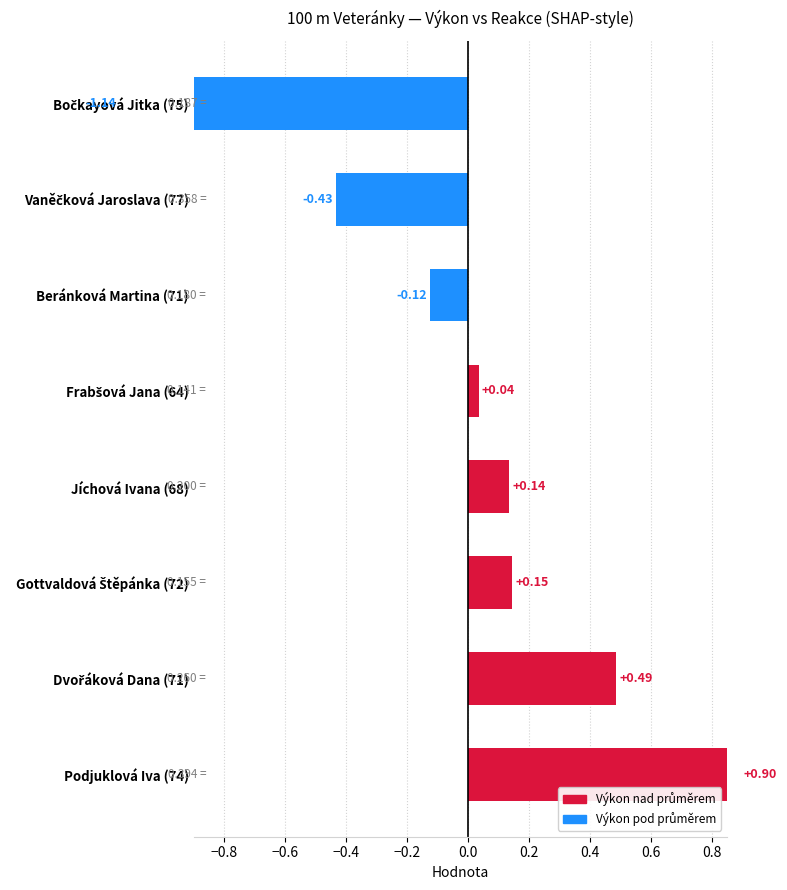

What is the value of the 2nd bar from the left?

-0.4